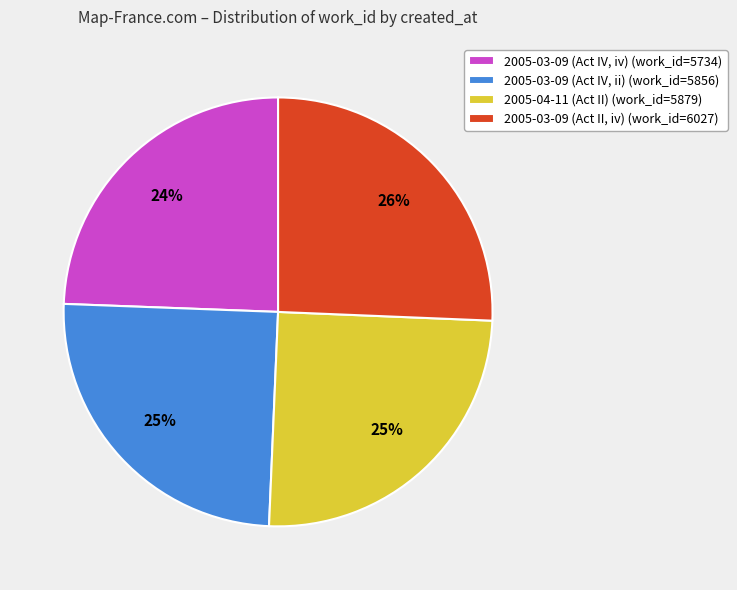

Is it true that 2005-03-09 (Act II, iv) is 26% of the pie?

True